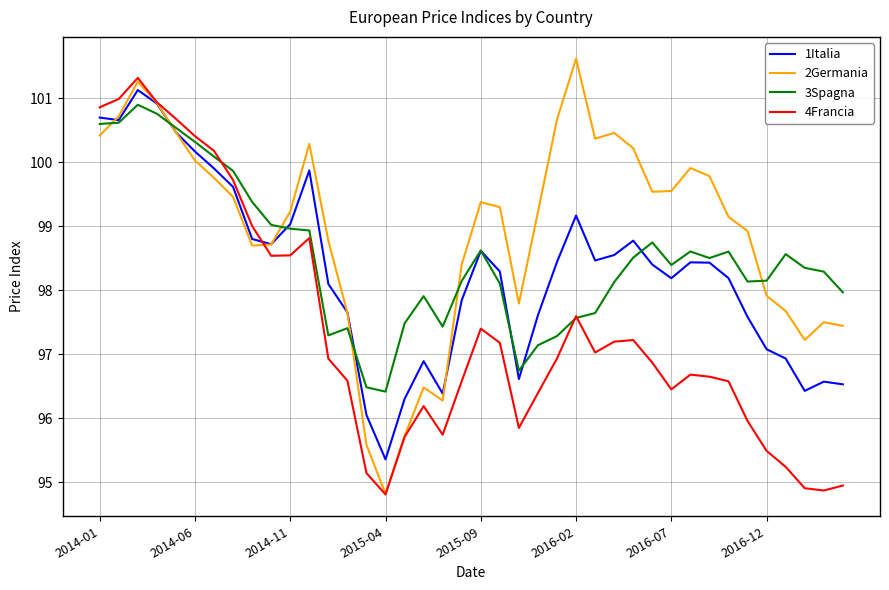

Which series has the largest total across all categories?

2Germania